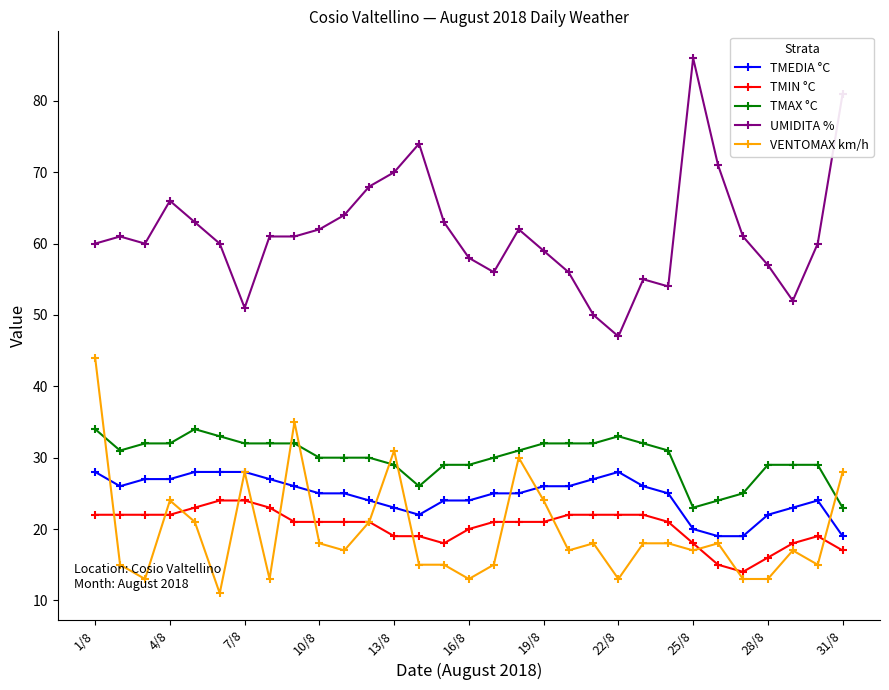

What are all the series names shown in the legend?

TMEDIA °C, TMIN °C, TMAX °C, UMIDITA %, VENTOMAX km/h